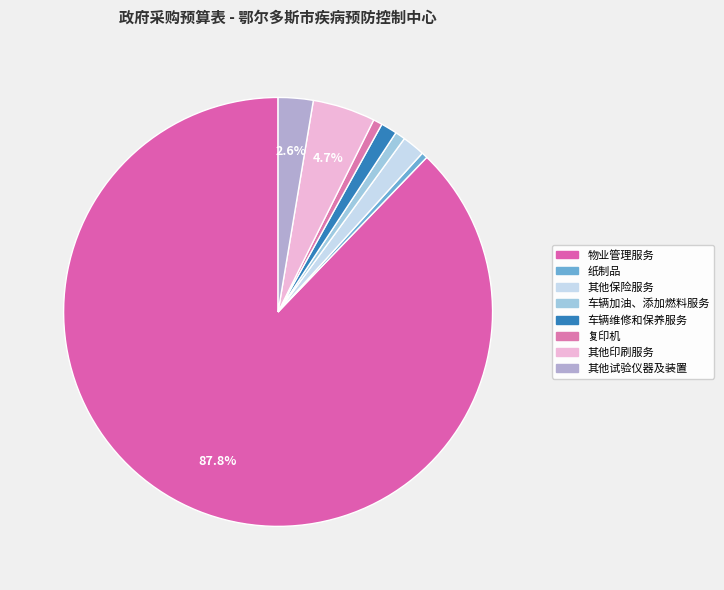

What is the change in value from 其他保险服务 to 车辆加油、添加燃料服务?

-41360